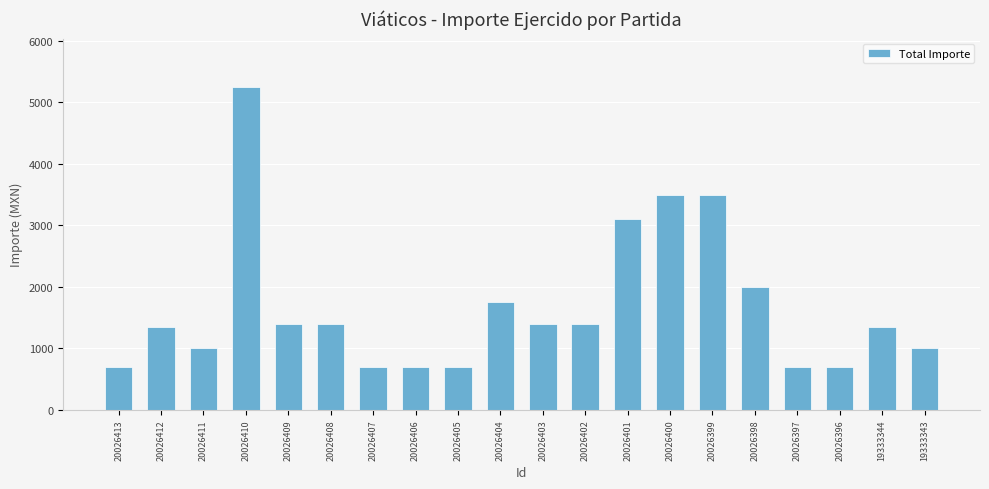

What is the greatest value displayed?

5250